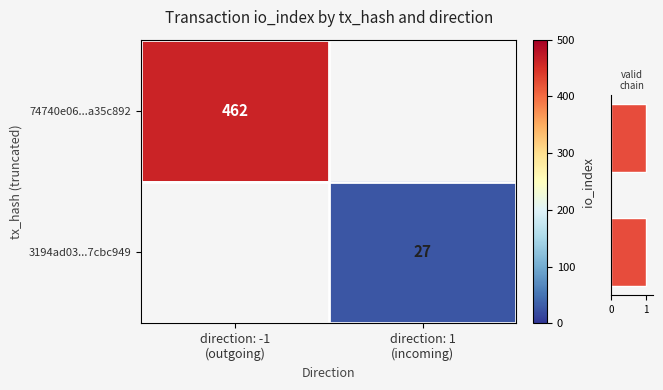

The value of 74740e06...a35c892 at direction: -1 (outgoing) is 462.0. True or false?

True